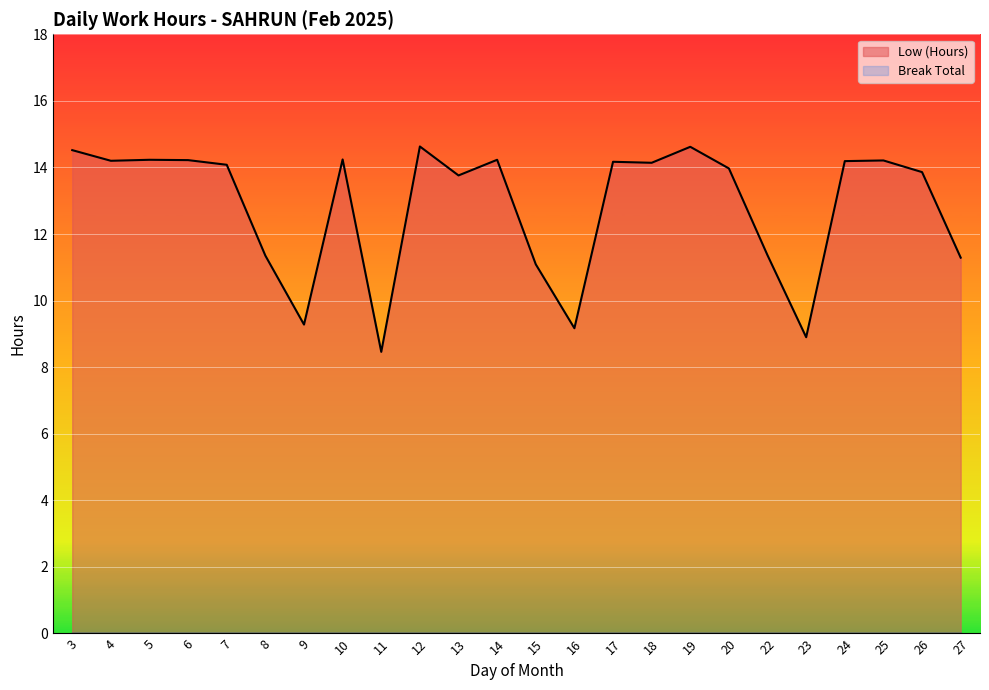

Reading left to right, transcribe all the data shown in this chart.

14.5	14.2	14.2	14.2	14.1	11.3	9.3	14.2	8.5	14.6	13.8	14.2	11.1	9.2	14.2	14.1	14.6	14.0	11.4	8.9	14.2	14.2	13.9	11.3